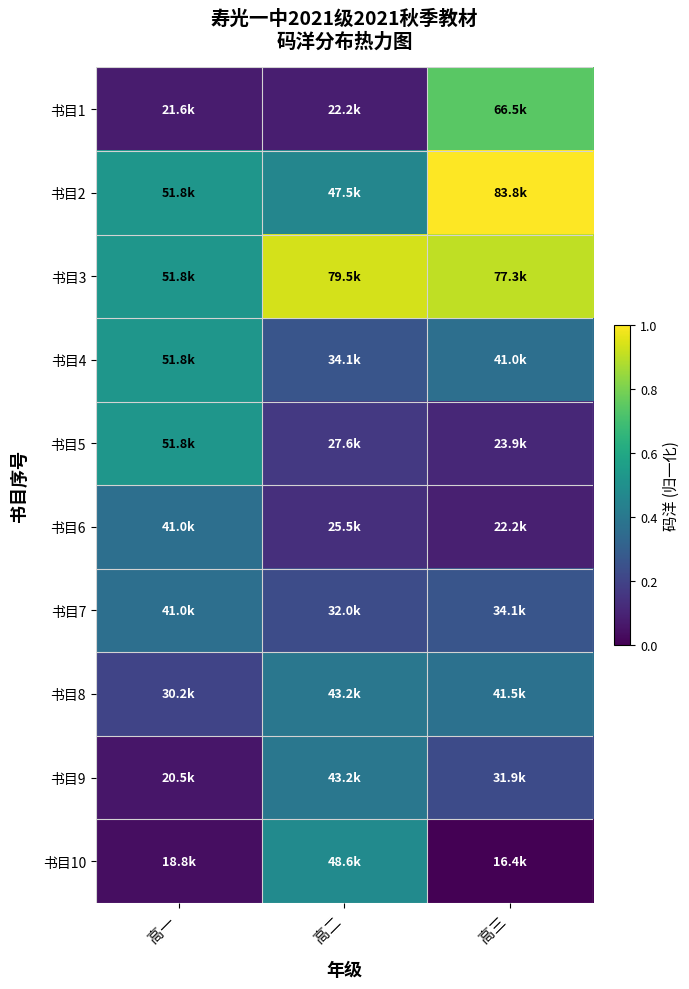

List the series in order of their peak value, lowest first.

书目6, 书目7, 书目8, 书目9, 书目10, 书目4, 书目5, 书目1, 书目3, 书目2